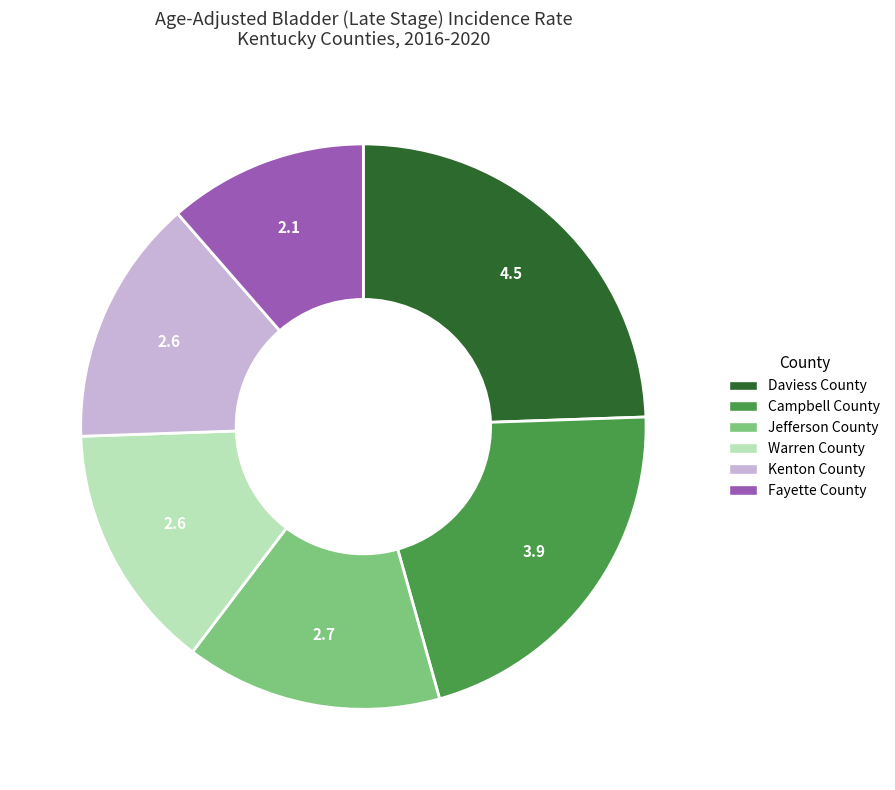

Does Kenton County account for over 50% of the chart?

No